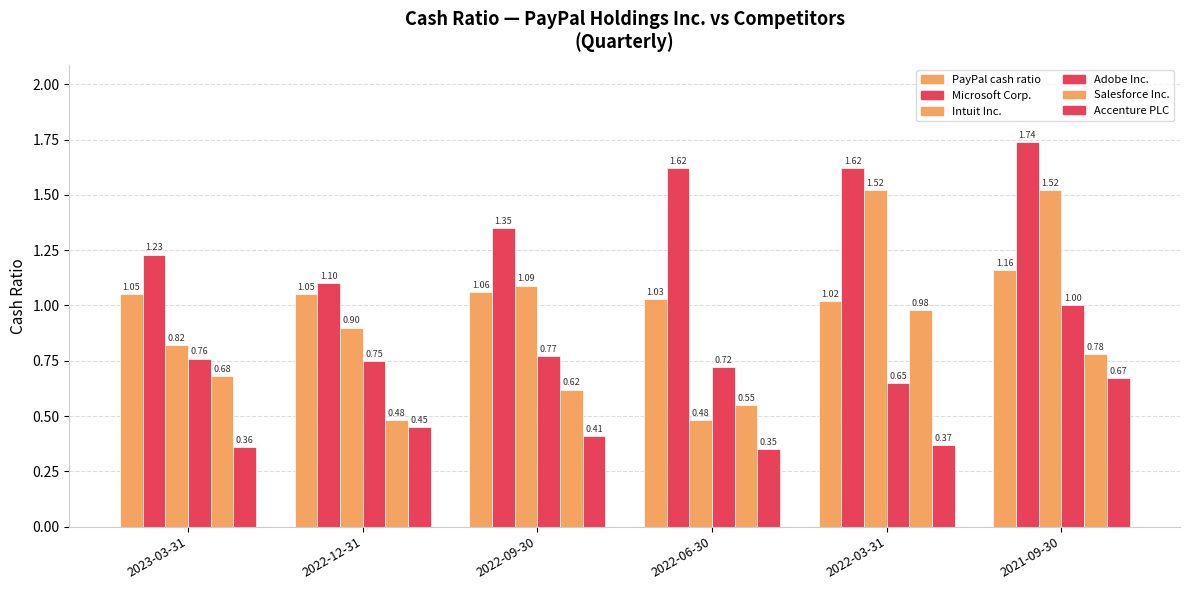

What position from the left is 2022-06-30?

4